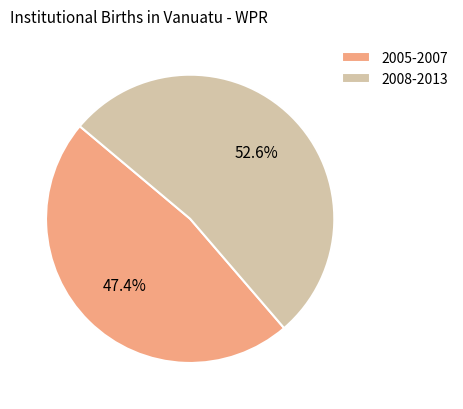

Which has a higher value, 2008-2013 or 2005-2007?

2008-2013